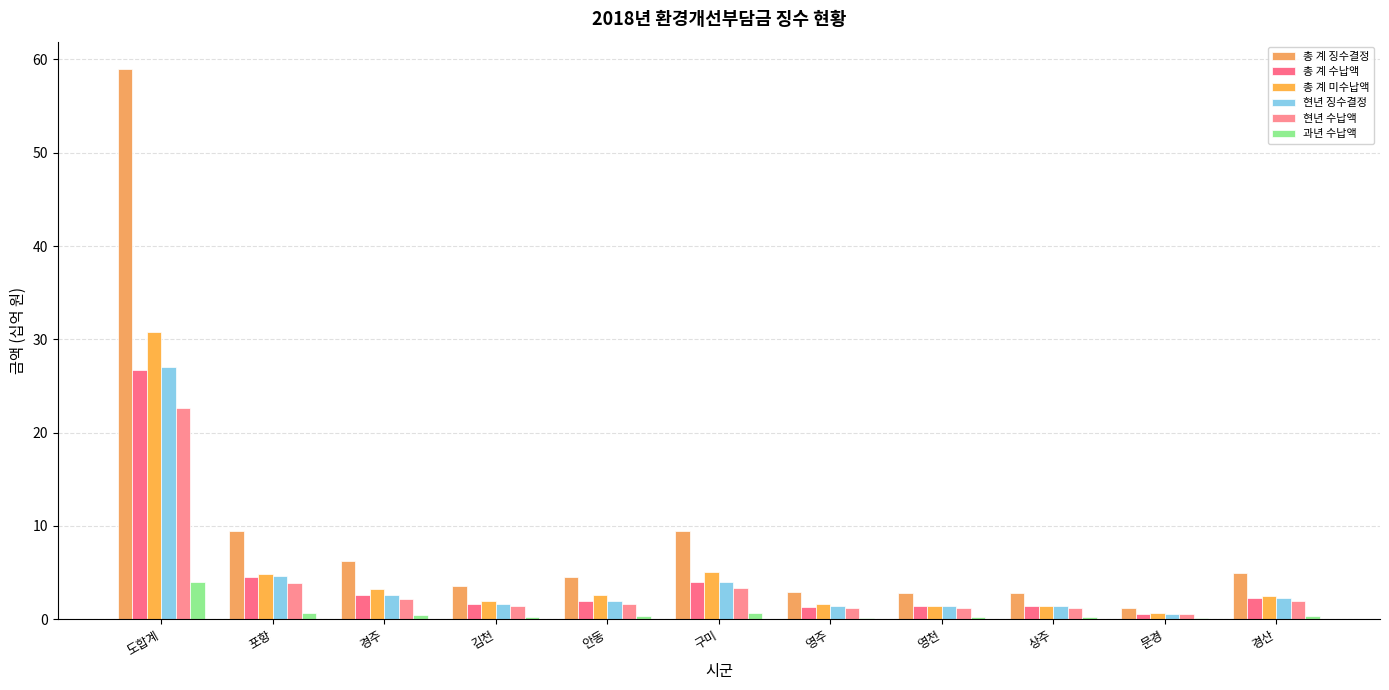

How many categories are shown in the chart?

11